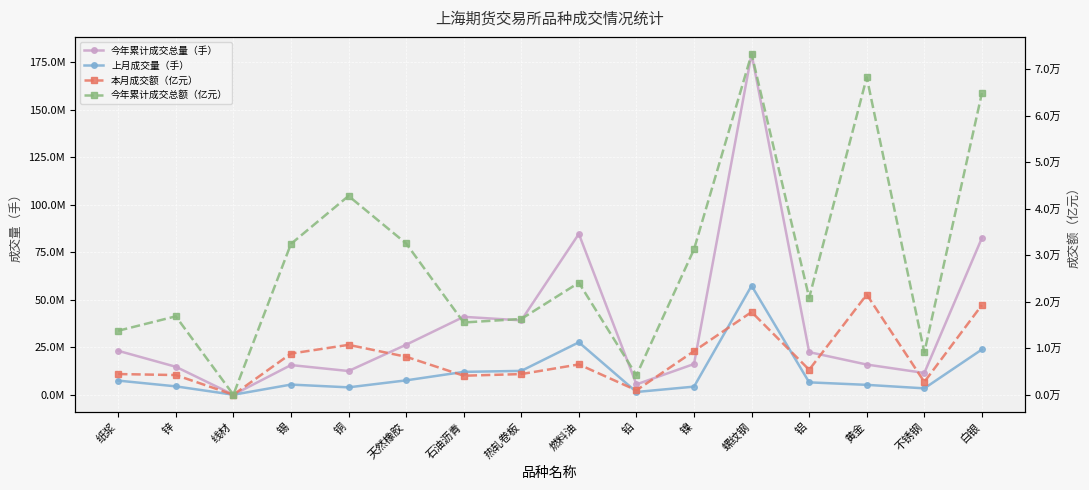

What is the approximate value of 今年累计成交总量（手） at 锡?

15619724.0